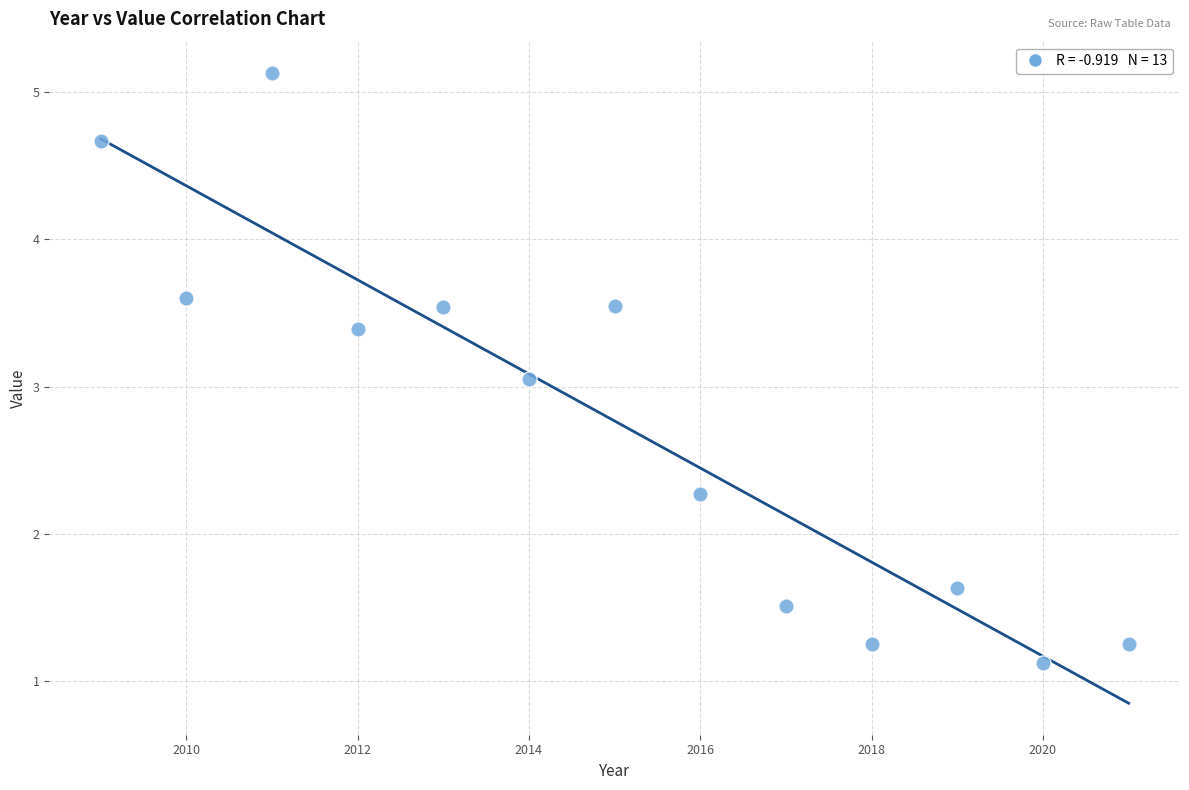

What is the range of Y values (max minus min)?

4.0